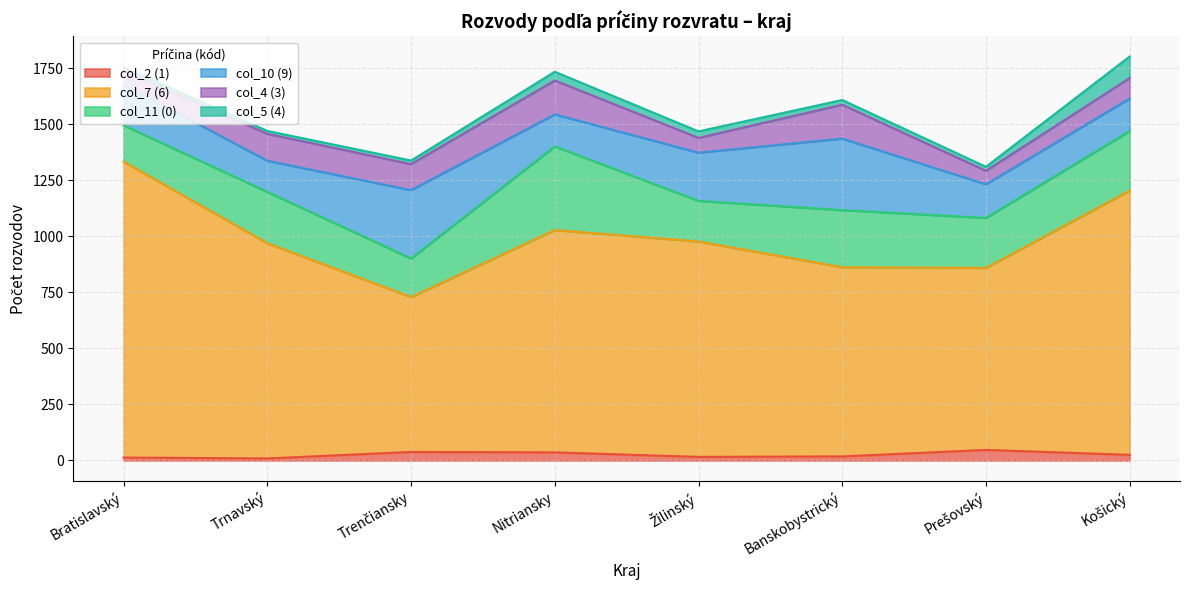

Rank the series at Trnavský from lowest to highest value.

col_2 (1), col_5 (4), col_4 (3), col_10 (9), col_11 (0), col_7 (6)